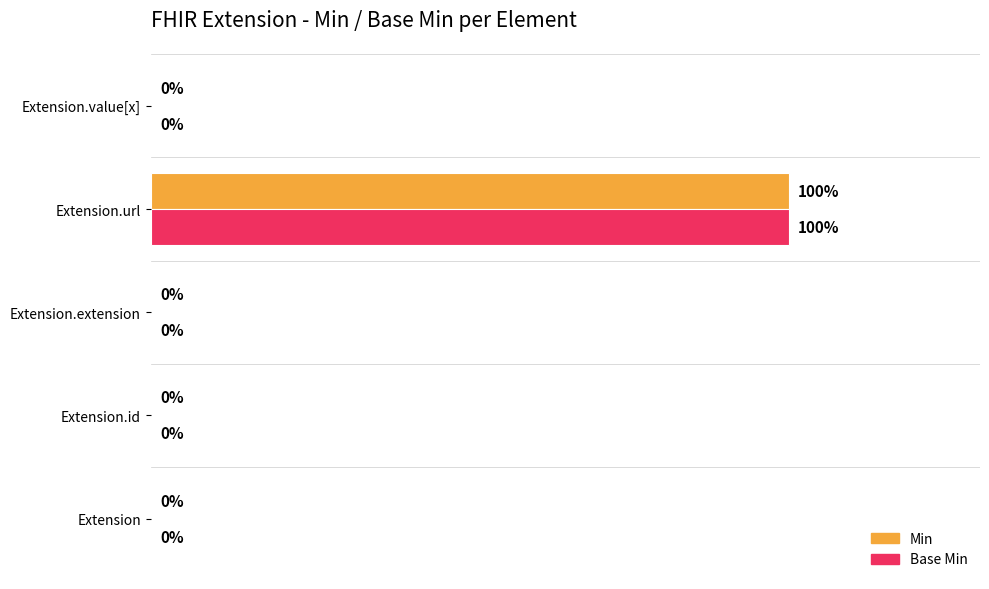

Which category has the highest value in the Min series?

Extension.url